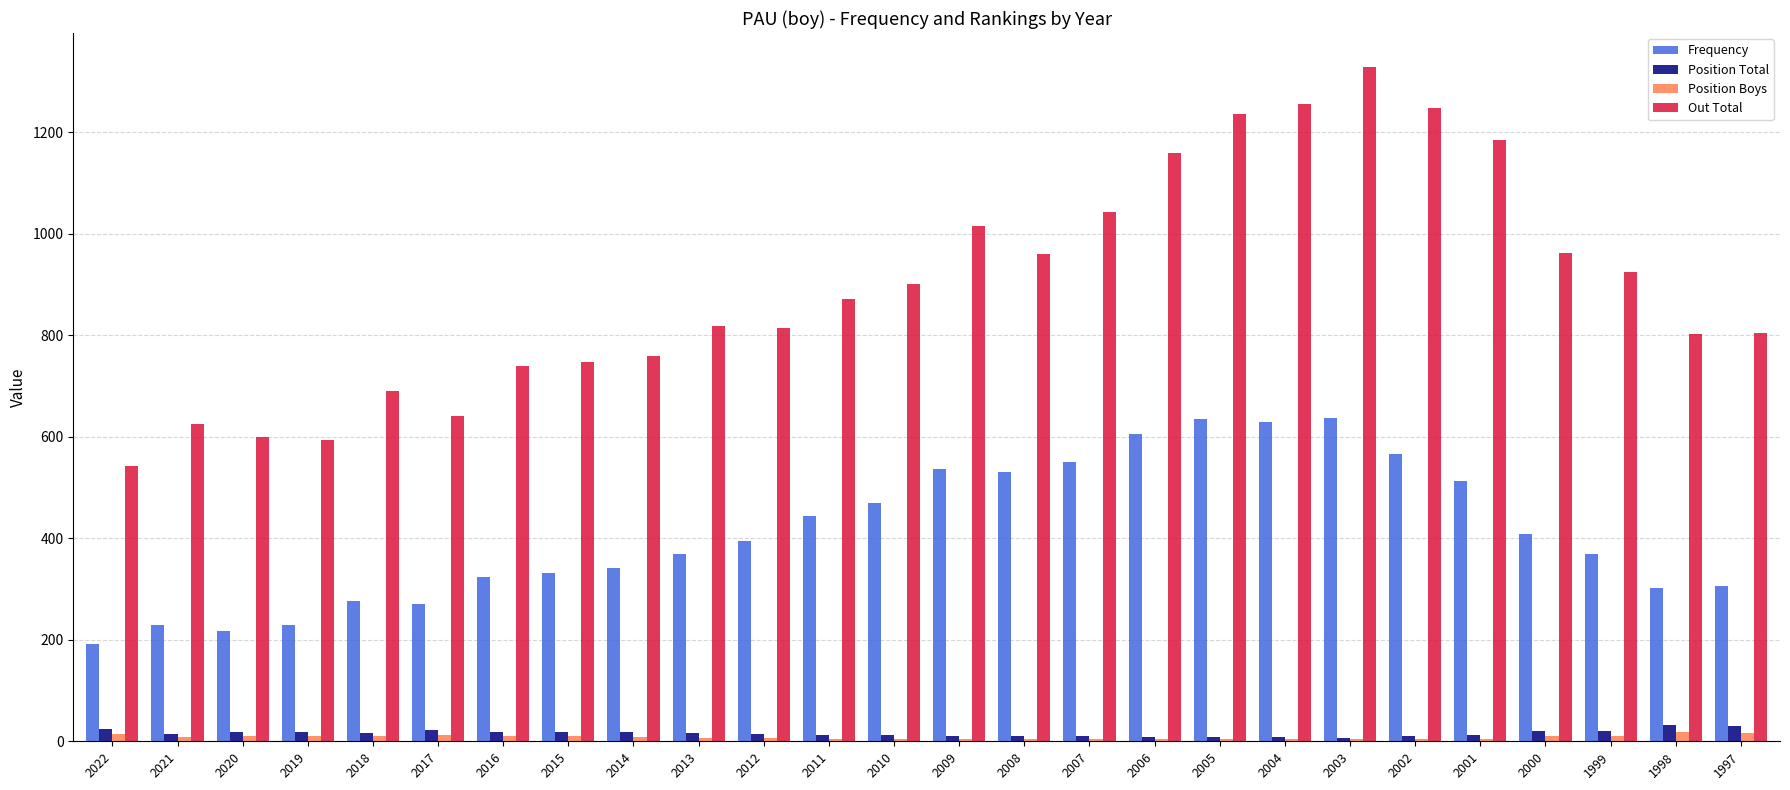

Which series changed the most between 2017 and 2013?

Out Total